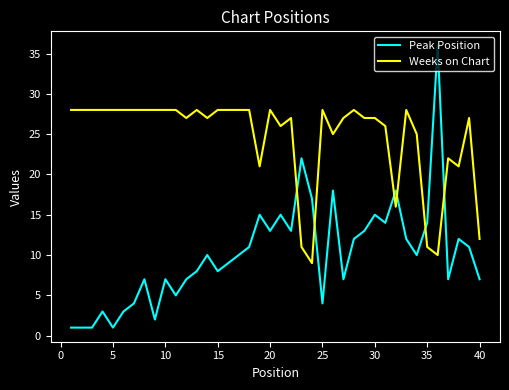

Which series ends up on top after the final intersection of Weeks on Chart and Peak Position?

Weeks on Chart